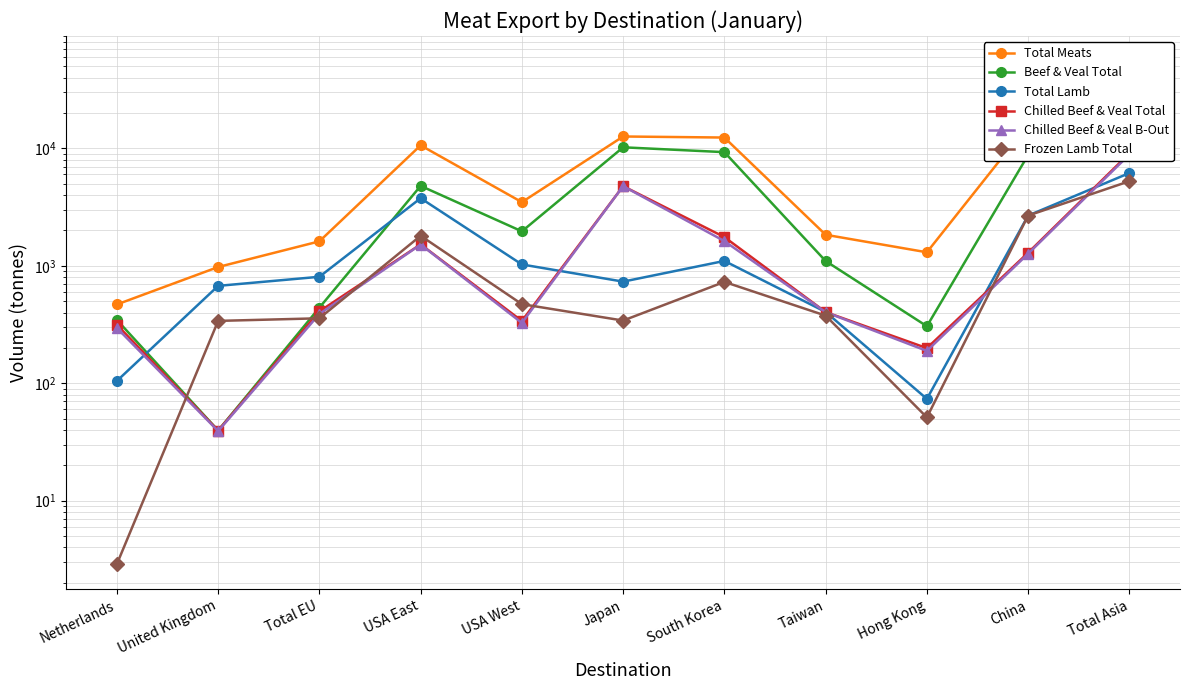

What is the label of the 2nd point from the left?

United Kingdom